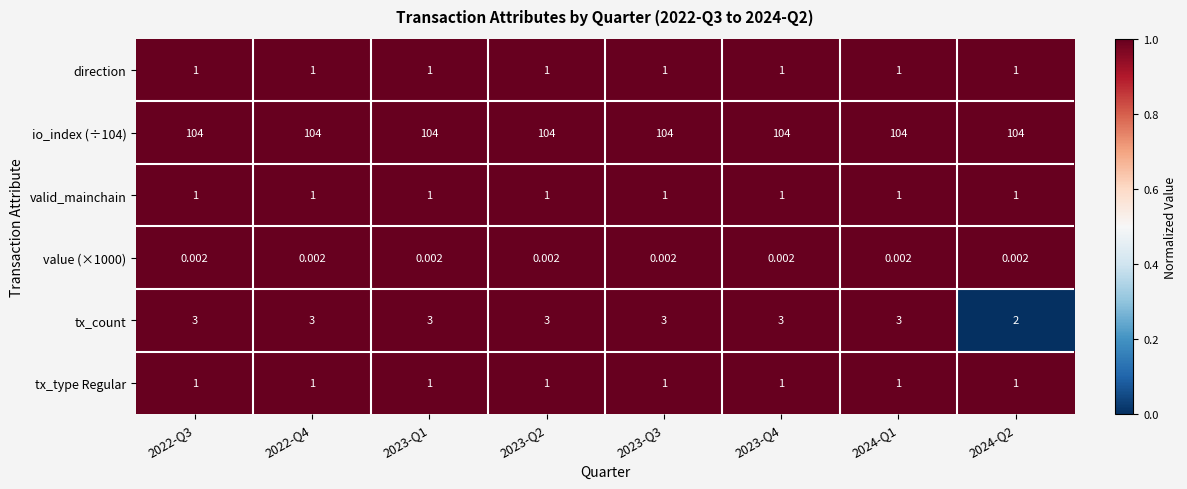

Which series has the widest spread of values?

tx_count